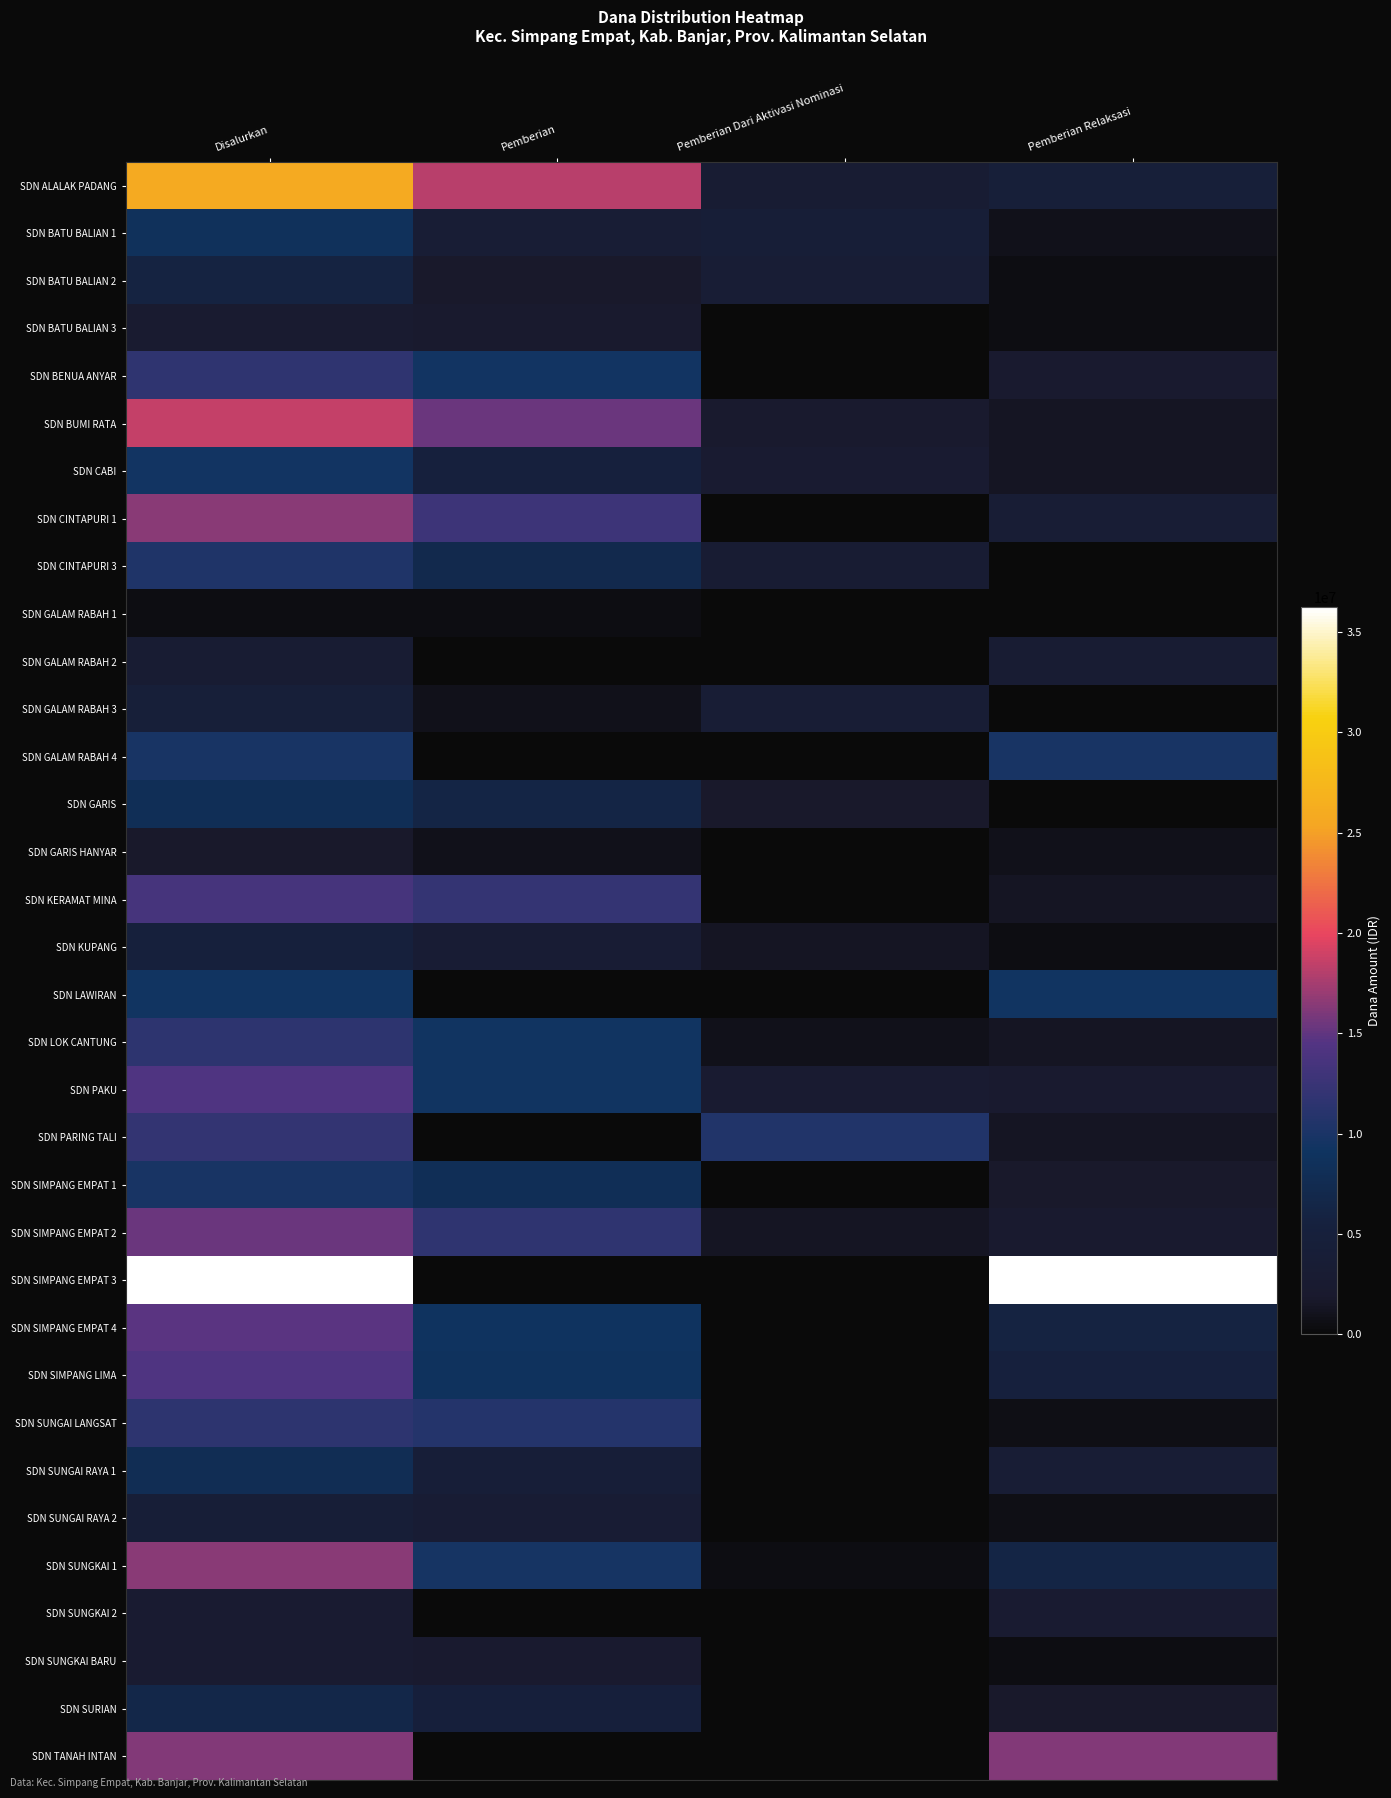

At Pemberian, list the series in order from largest to smallest.

SDN ALALAK PADANG, SDN BUMI RATA, SDN CINTAPURI 1, SDN KERAMAT MINA, SDN SIMPANG EMPAT 2, SDN SUNGAI LANGSAT, SDN SUNGKAI 1, SDN BENUA ANYAR, SDN LOK CANTUNG, SDN PAKU, SDN SIMPANG EMPAT 4, SDN SIMPANG LIMA, SDN SIMPANG EMPAT 1, SDN CINTAPURI 3, SDN GARIS, SDN CABI, SDN SURIAN, SDN SUNGAI RAYA 1, SDN BATU BALIAN 1, SDN KUPANG, SDN SUNGAI RAYA 2, SDN SUNGKAI BARU, SDN BATU BALIAN 3, SDN BATU BALIAN 2, SDN GALAM RABAH 3, SDN GARIS HANYAR, SDN GALAM RABAH 1, SDN GALAM RABAH 2, SDN GALAM RABAH 4, SDN LAWIRAN, SDN PARING TALI, SDN SIMPANG EMPAT 3, SDN SUNGKAI 2, SDN TANAH INTAN